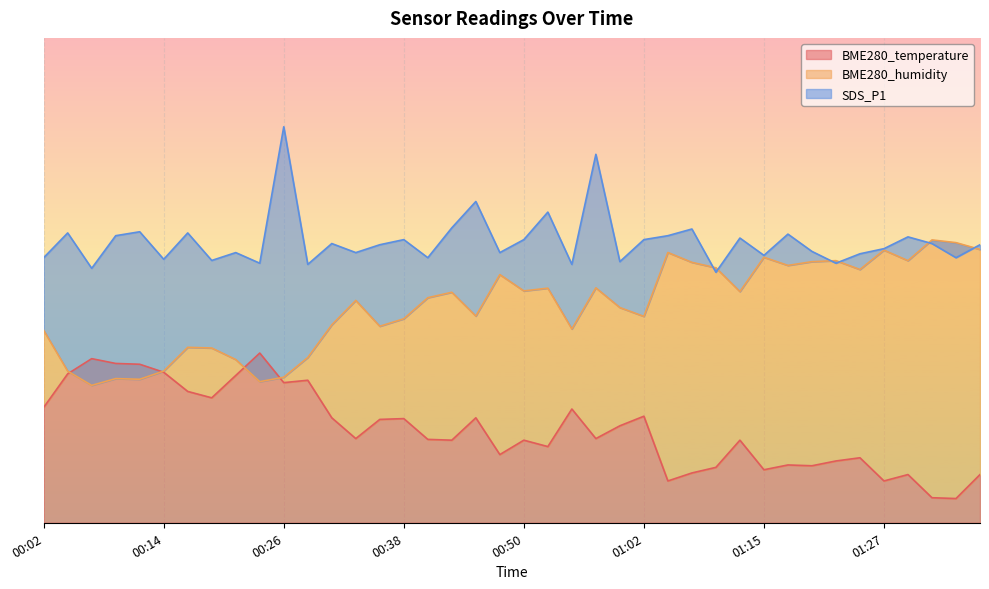

Reading left to right, what are all the values shown in this chart?

BME280_temperature: 14.3	18.4	20.3	19.7	19.6	18.6	16.3	15.5	18.2	21.0	17.3	17.6	13.0	10.4	12.8	12.9	10.3	10.2	13.0	8.4	10.2	9.4	14.1	10.4	12.0	13.2	5.2	6.2	6.9	10.2	6.6	7.2	7.1	7.6	8.0	5.2	6.0	3.1	3.0	6.0
BME280_humidity: 23.8	18.8	17.0	17.8	17.8	18.8	21.7	21.6	20.2	17.5	18.0	20.4	24.5	27.5	24.3	25.2	27.9	28.5	25.6	30.7	28.7	29.0	24.0	29.1	26.6	25.5	33.4	32.2	31.6	28.6	32.9	31.8	32.3	32.4	31.3	33.7	32.4	35.0	34.7	33.8
SDS_P1: 32.8	35.9	31.5	35.5	36.0	32.6	35.9	32.5	33.4	32.1	49.0	32.0	34.6	33.4	34.4	35.0	32.8	36.5	39.8	33.4	35.0	38.4	32.0	45.6	32.3	35.0	35.5	36.4	31.0	35.2	33.1	35.7	33.6	32.1	33.3	33.9	35.4	34.6	32.8	34.4